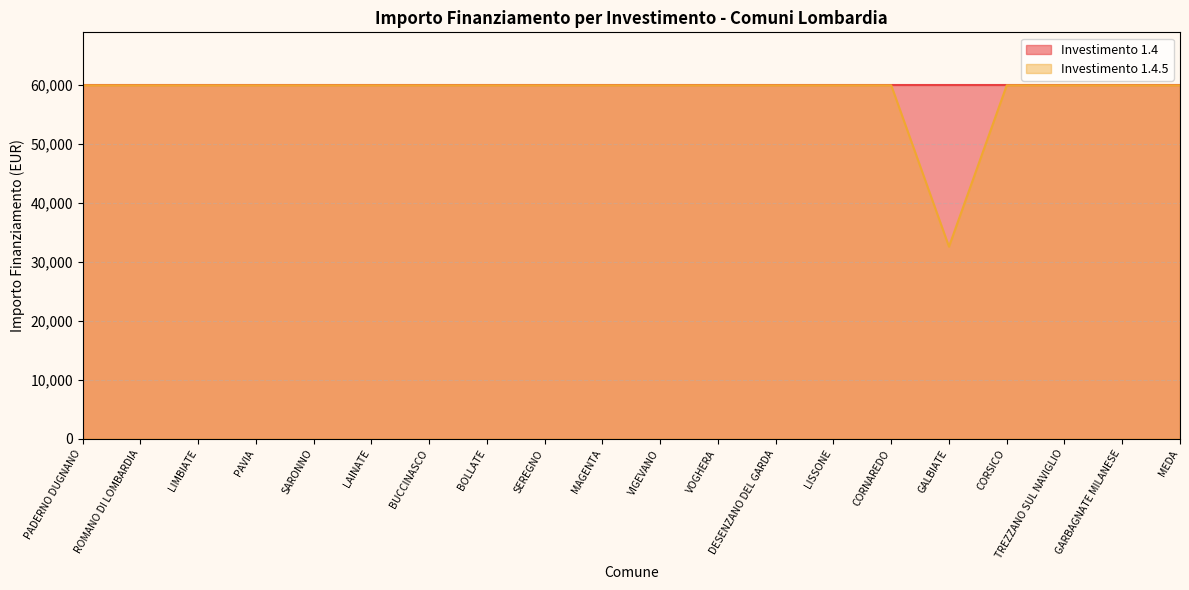

What is the sum of all values?

1171943